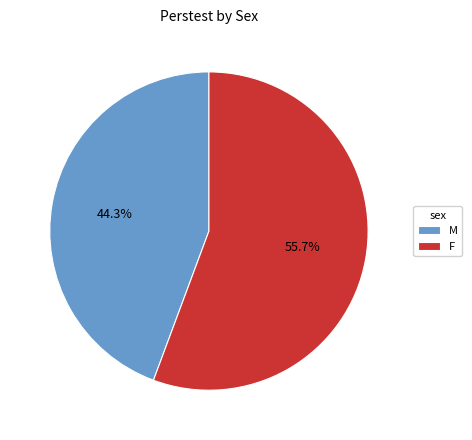

Rank the categories by value from highest to lowest.

F, M